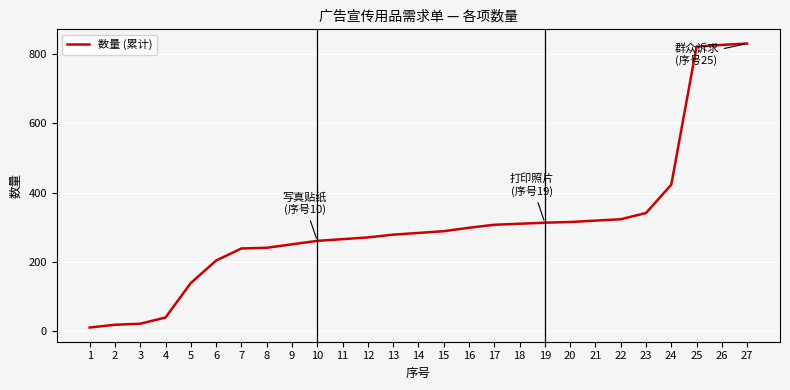

The chart shows a value of 831.6 at 27. True or false?

True